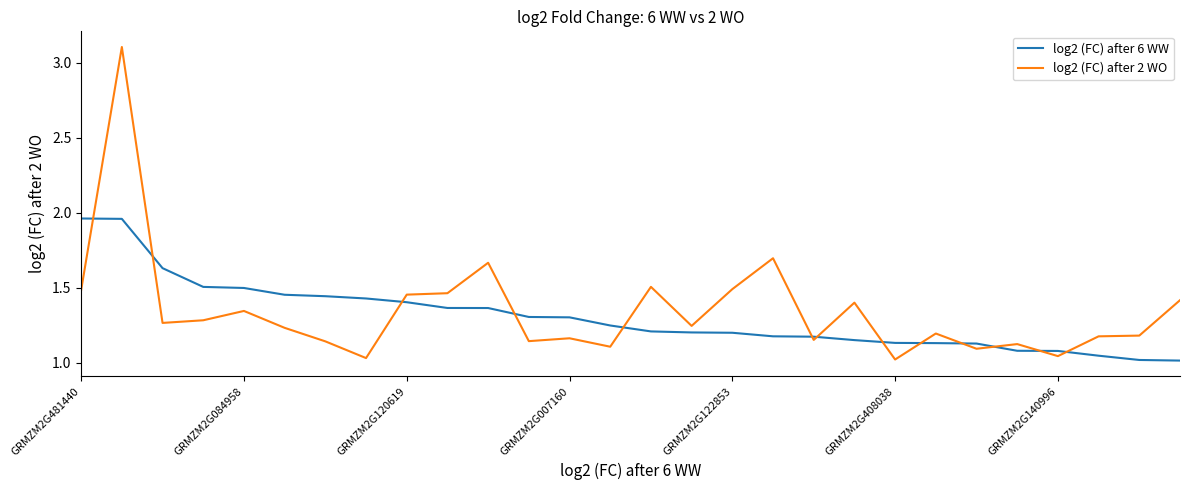

List the series in order of their peak value, lowest first.

log2 (FC) after 6 WW, log2 (FC) after 2 WO